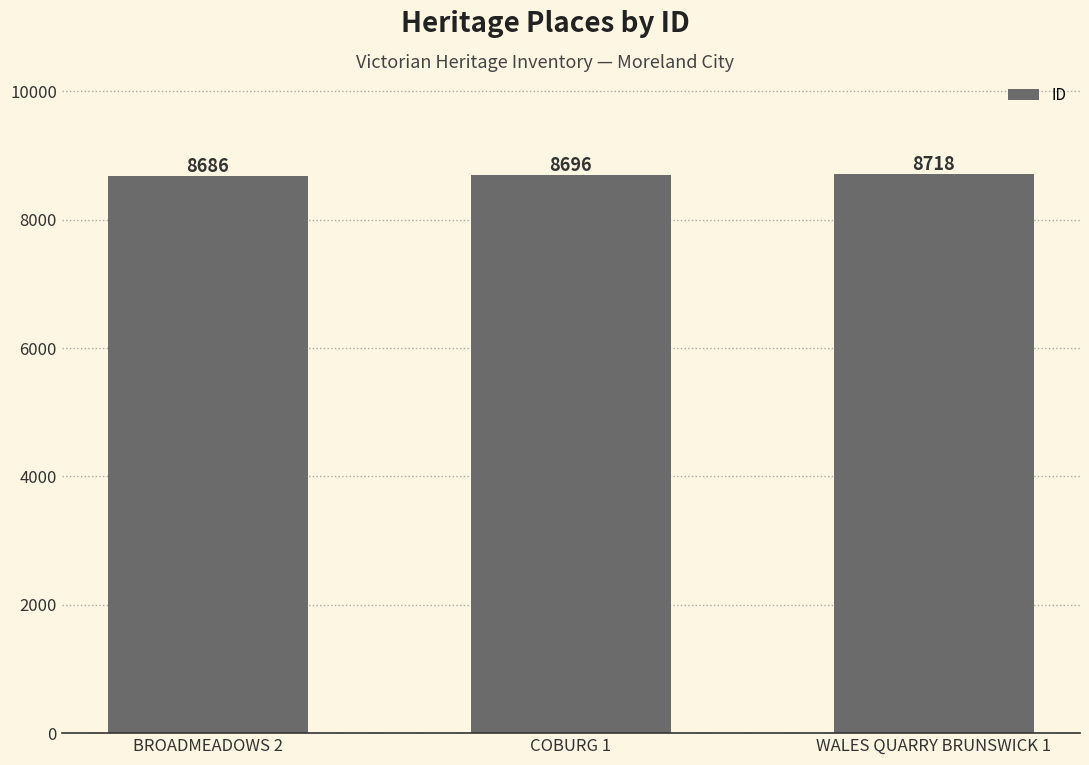

What is the sum of all values?

26100